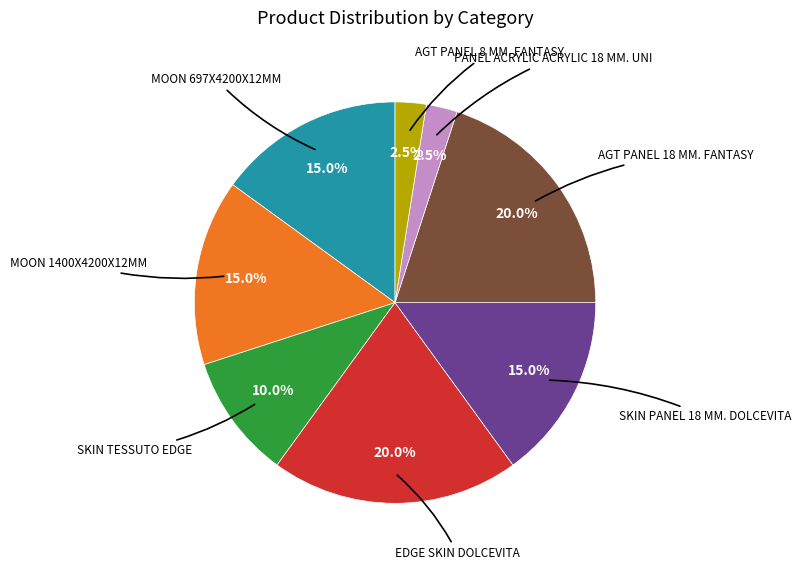

Is there a majority slice in this chart?

No